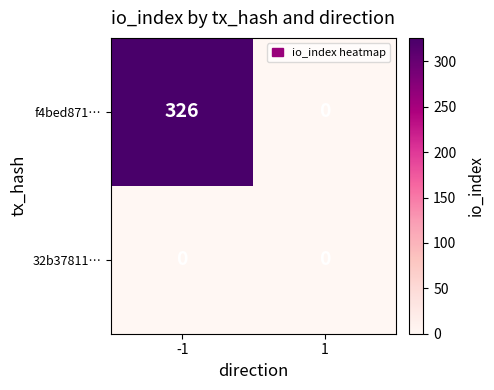

How many positive values does the f4bed871… series have?

1